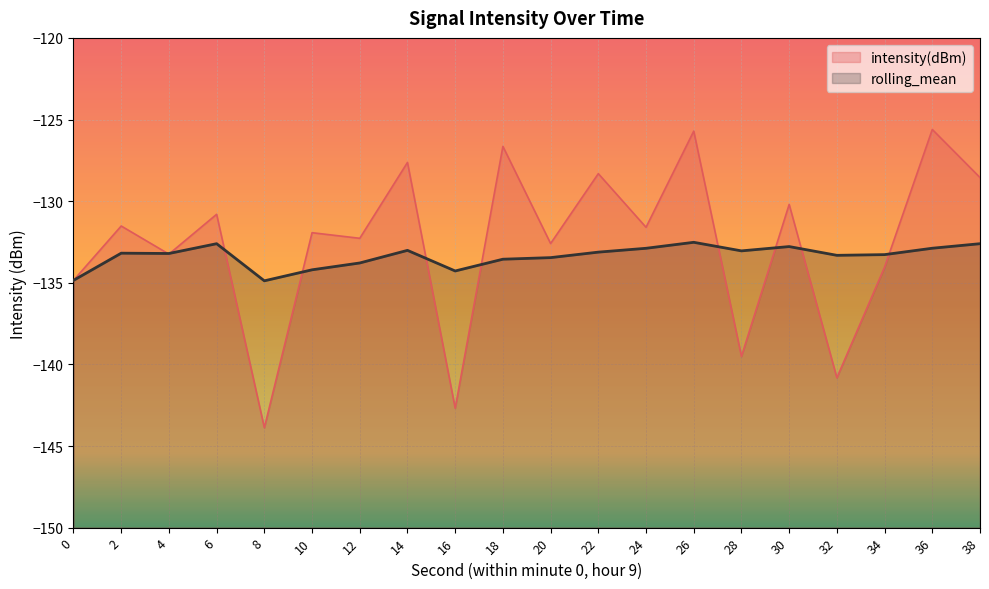

Is it true that rolling_mean equals -219.4 at 6?

False